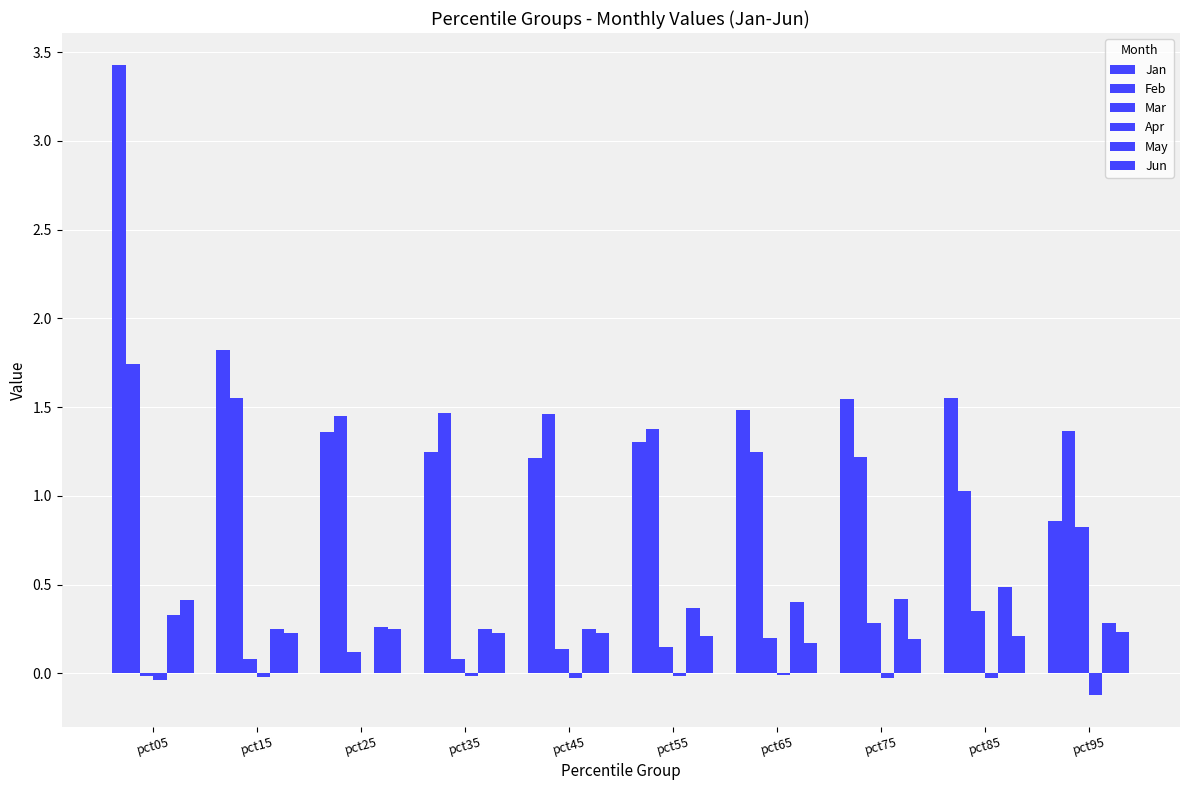

At which category is the sum across all series the highest?

pct05